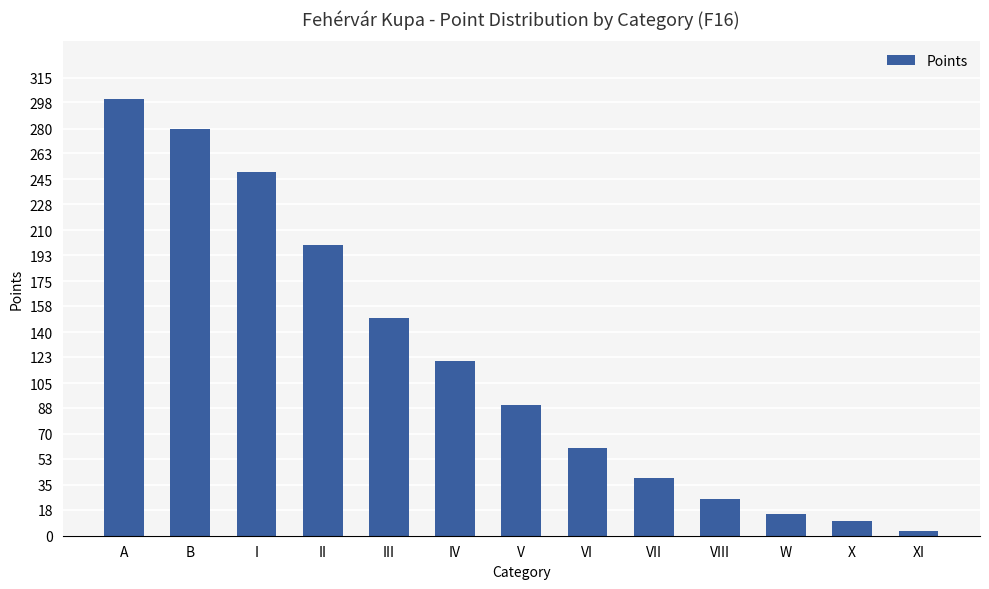

What is the smallest value displayed?

3